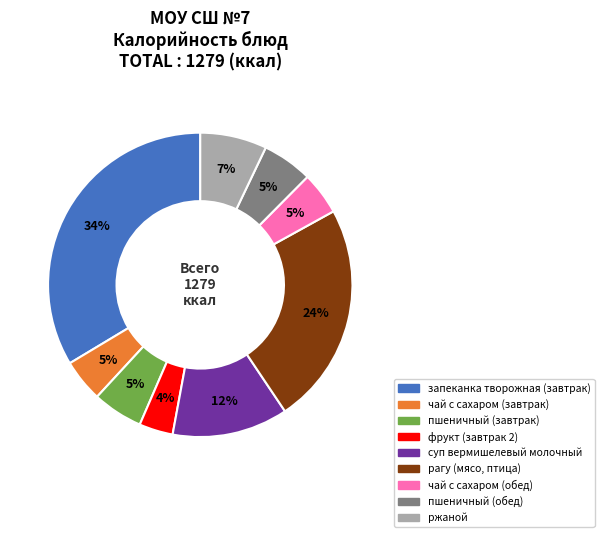

What is the largest slice in the pie chart?

запеканка творожная (завтрак)